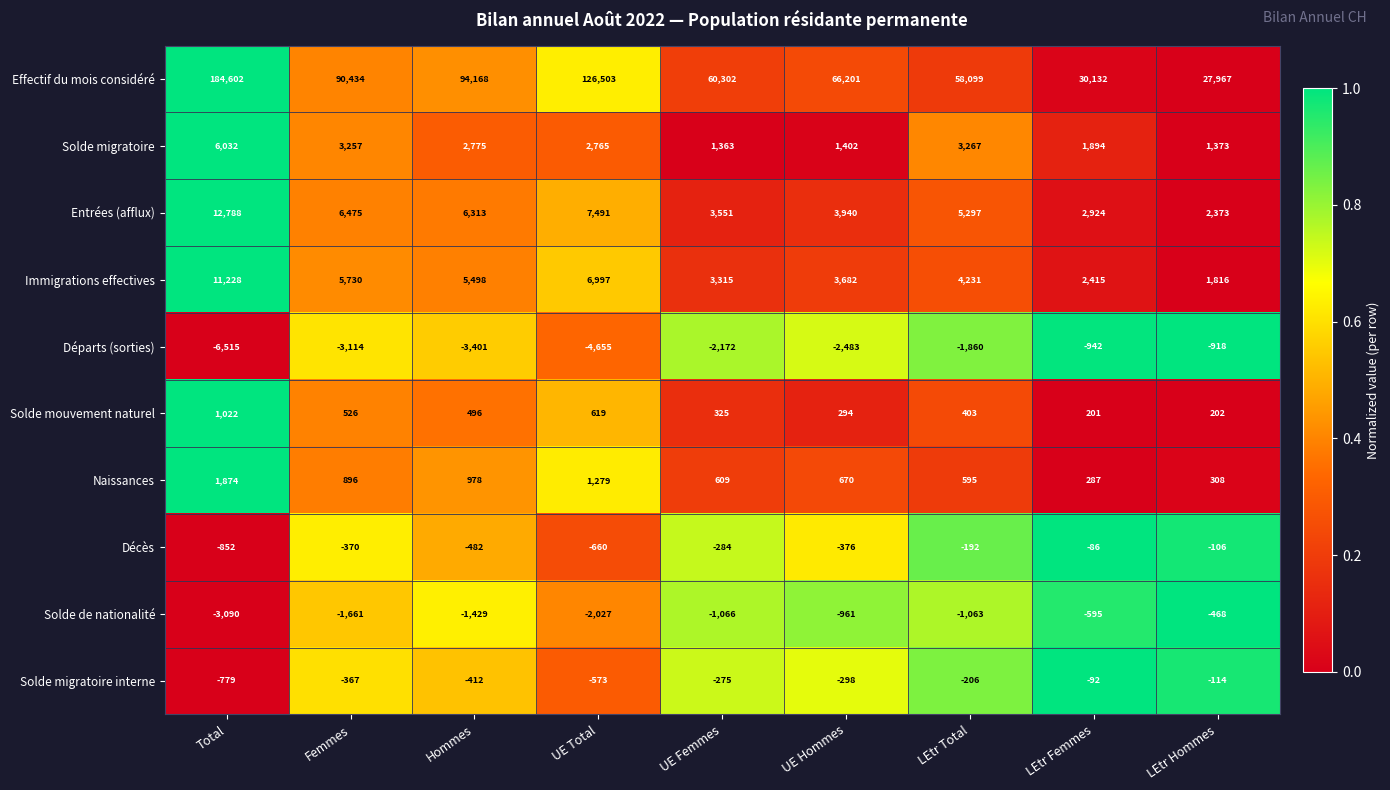

What is the greatest value displayed?

184602